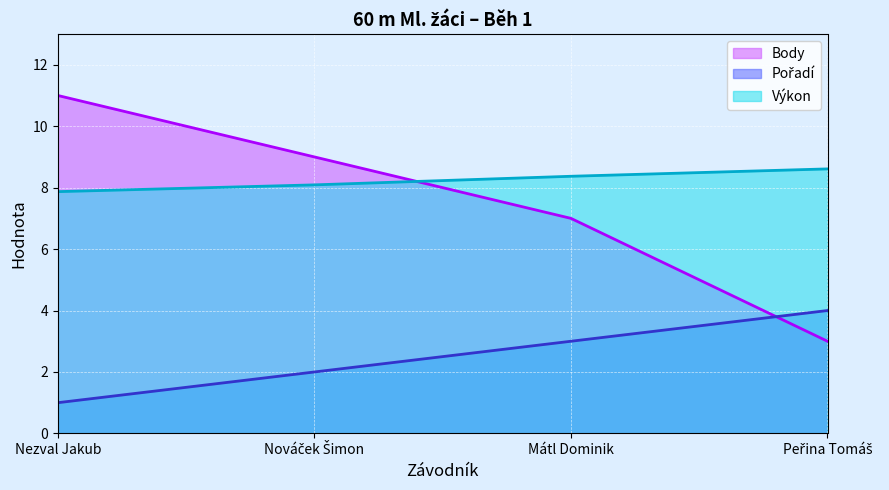

At Peřina Tomáš, list the series in order from largest to smallest.

Výkon, Pořadí, Body